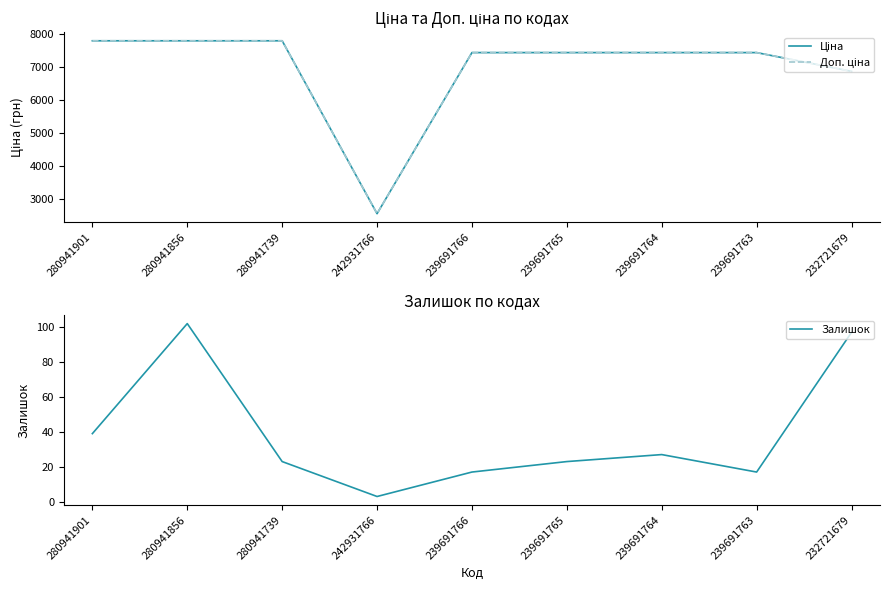

What is the approximate value of Доп. ціна at 280941856?

7792.9